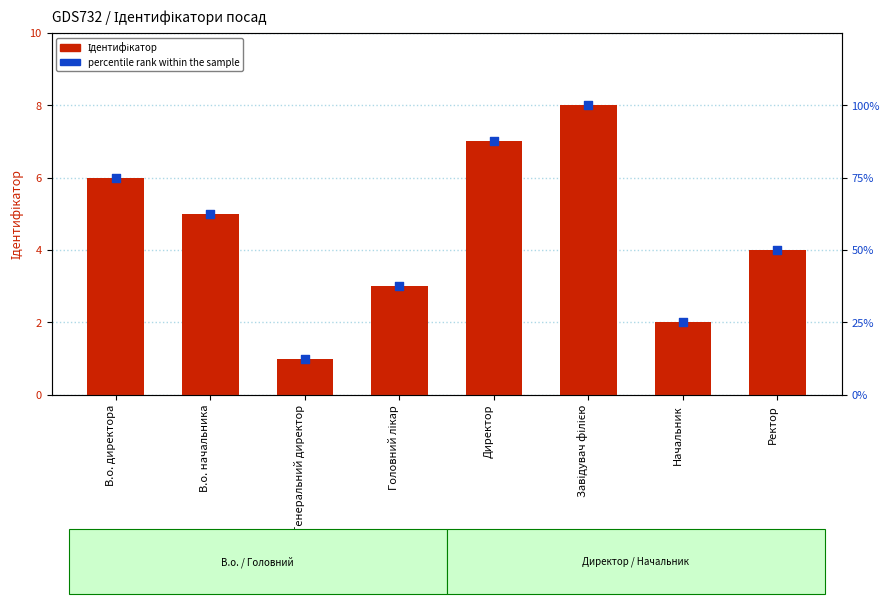

At which category is the sum across all series the highest?

Завідувач філією